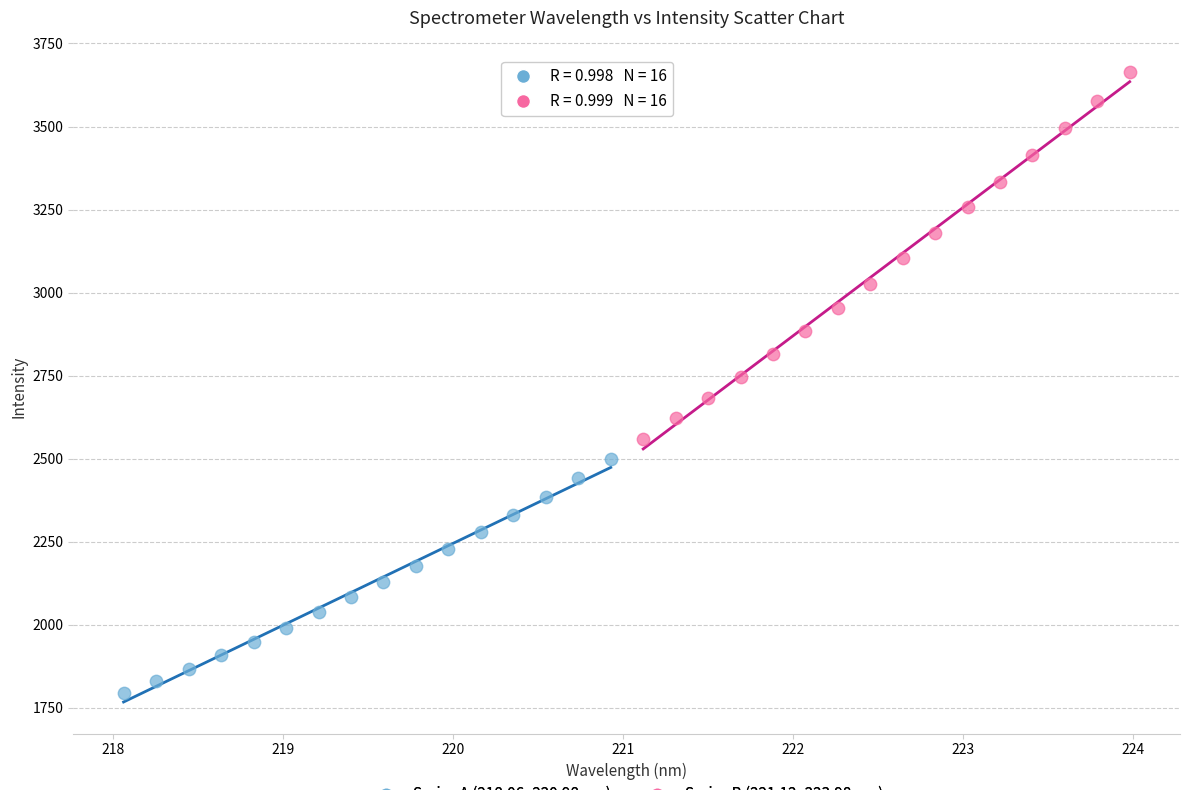

Which series reaches the minimum Y coordinate?

Series A (218.06–220.98 nm)